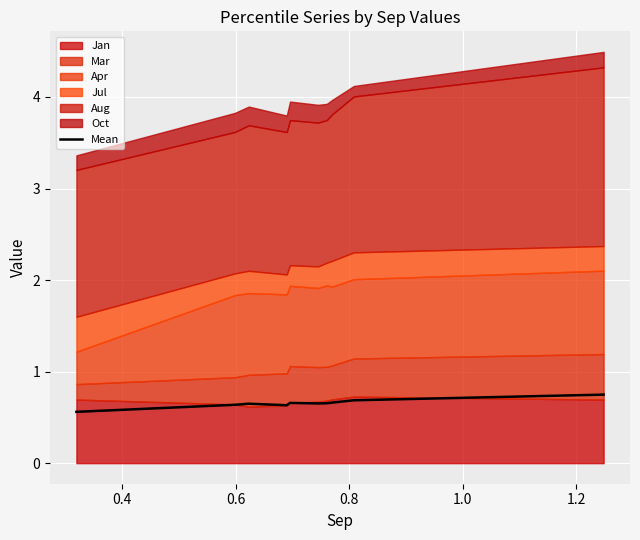

What is the maximum value for Mean?

0.7